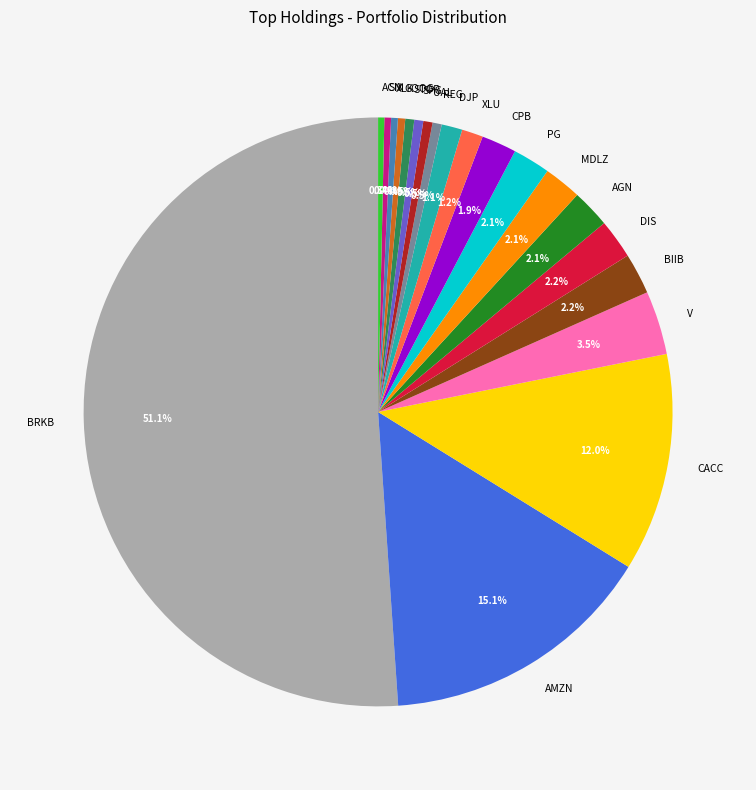

The ACN slice represents 0% of the pie. True or false?

True